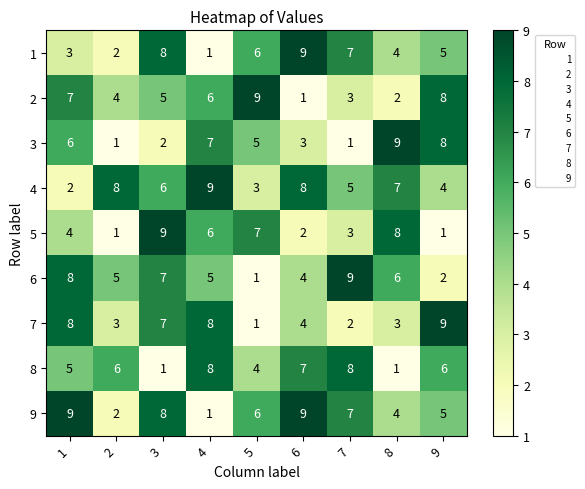

Which series has the largest total across all categories?

4